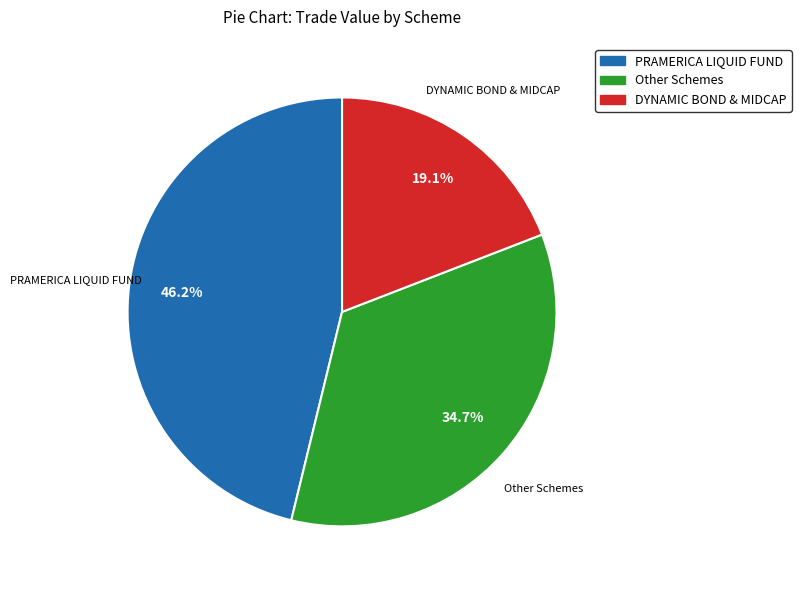

How many slices are in this pie chart?

3